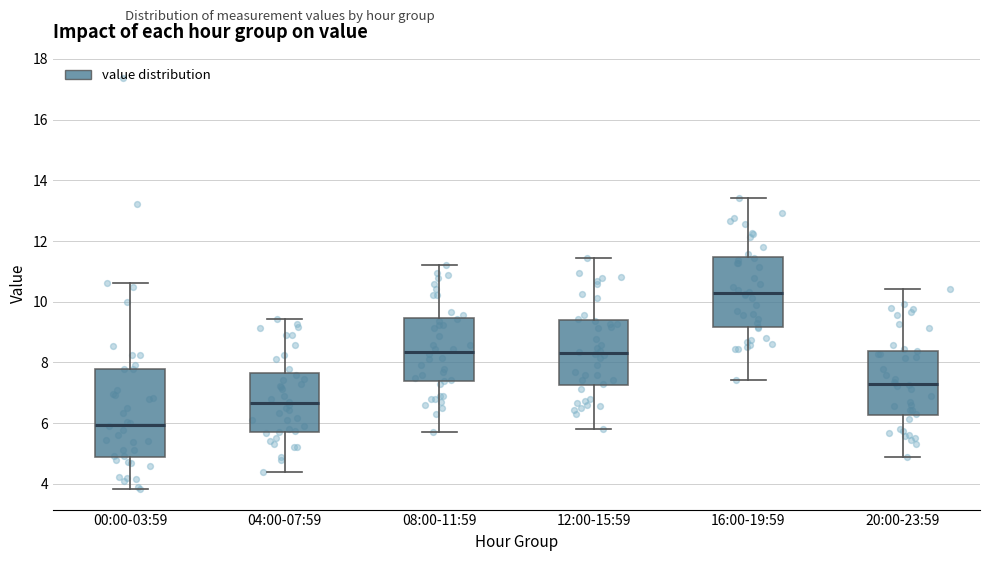

Reading left to right, transcribe this box plot: for each box, give where its median line is, the range the box spans, and where its two whiskers end, as read against the y-axis. The values are not printed on the chart, so give them approximately, as read against the axis.

00:00-03:59: median 6.0, box 4.8 to 7.8, whiskers 3.8 to 10.6
04:00-07:59: median 6.6, box 5.8 to 7.6, whiskers 4.4 to 9.4
08:00-11:59: median 8.4, box 7.4 to 9.4, whiskers 5.8 to 11.2
12:00-15:59: median 8.4, box 7.2 to 9.4, whiskers 5.8 to 11.4
16:00-19:59: median 10.4, box 9.2 to 11.4, whiskers 7.4 to 13.4
20:00-23:59: median 7.4, box 6.2 to 8.4, whiskers 5.0 to 10.4